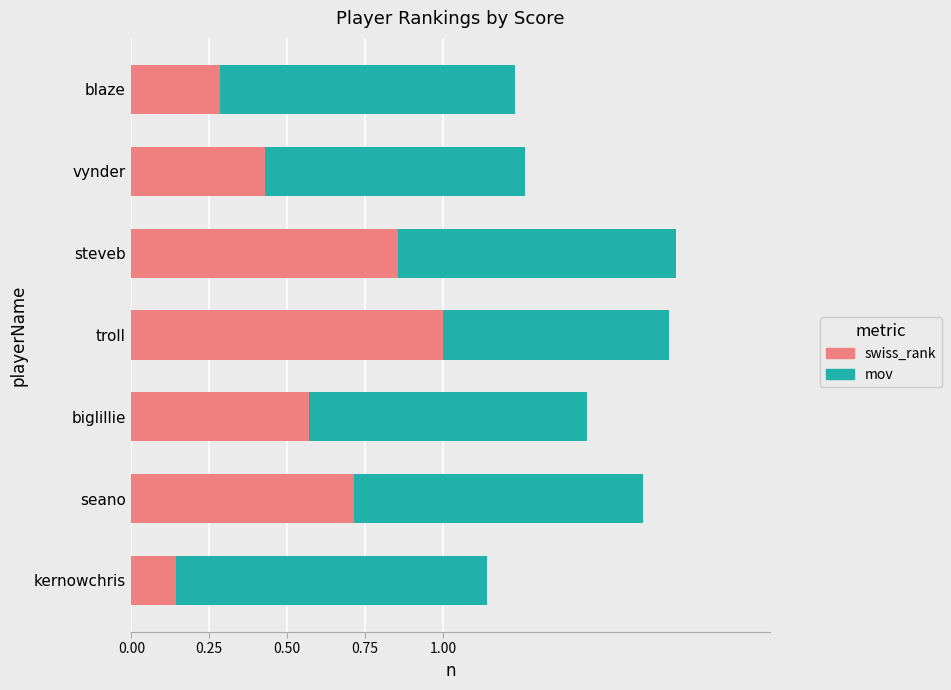

The swiss_rank series shows 0.9 at steveb. True or false?

True